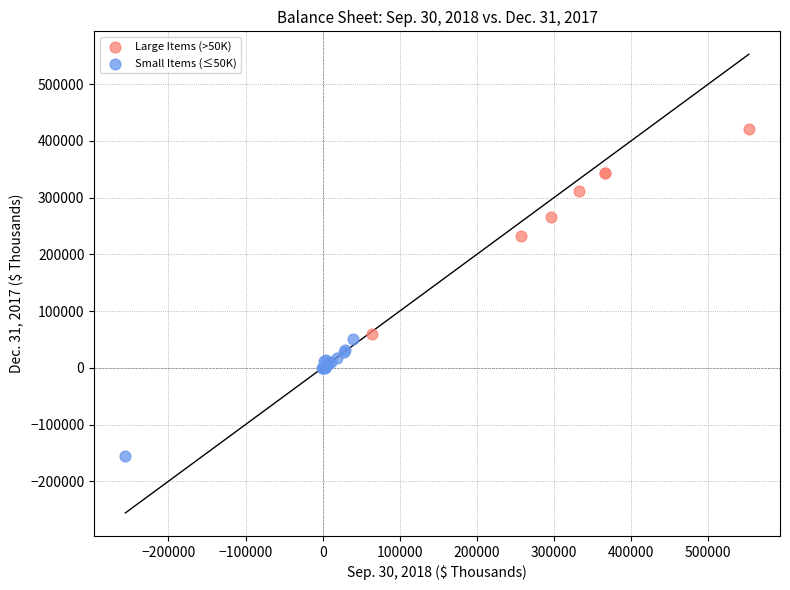

What are all the series names shown in the legend?

Large Items (>50K), Small Items (≤50K)